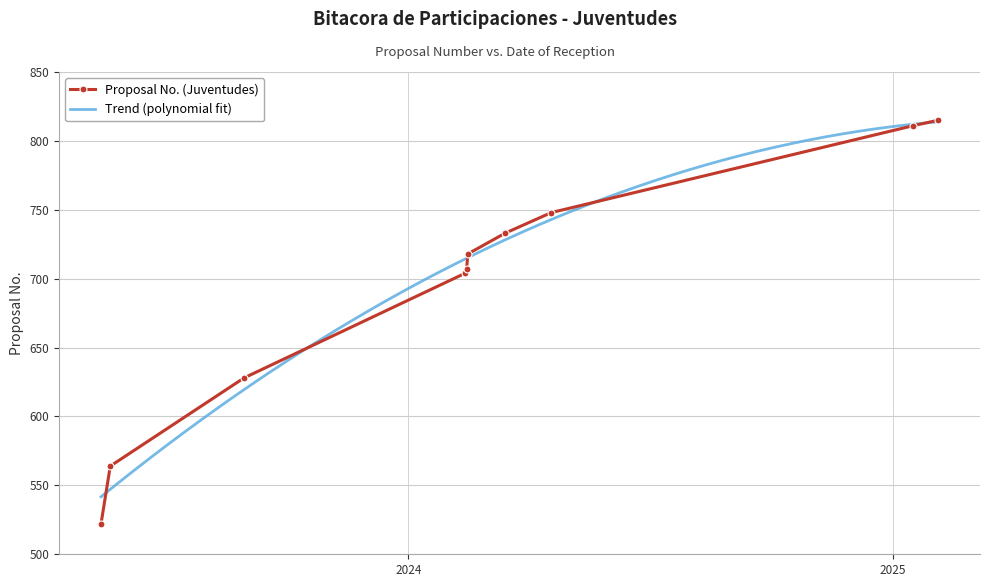

Rank the categories by value from lowest to highest.

2023-05-14, 2023-05-21, 2023-08-30, 2024-02-13, 2024-02-14, 2024-02-15, 2024-03-14, 2024-04-18, 2025-01-16, 2025-02-04